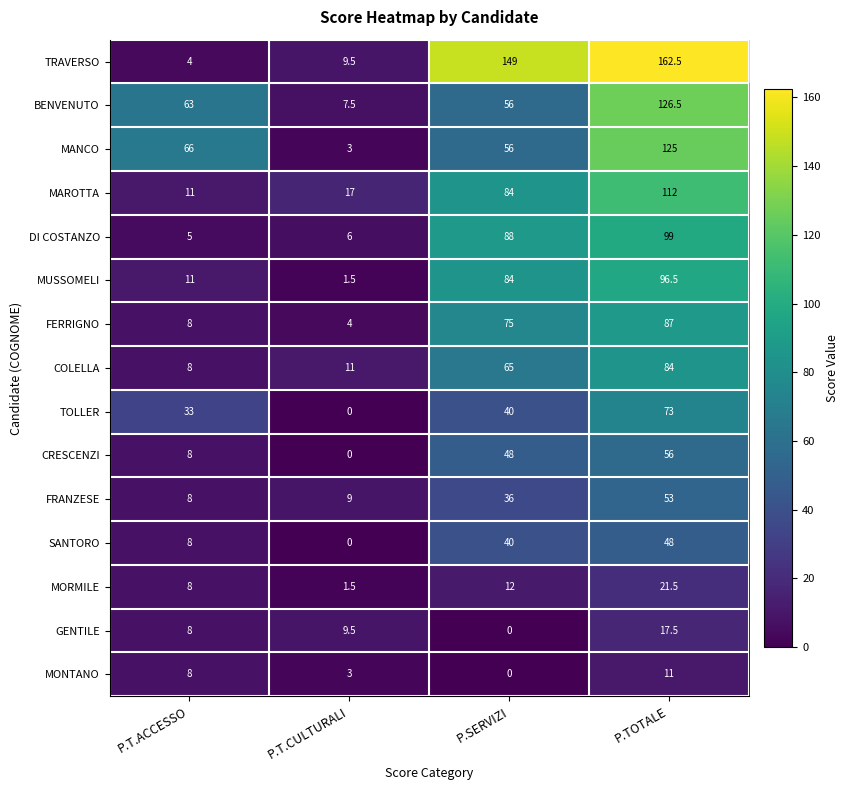

Which series changed the most between P.T.CULTURALI and P.SERVIZI?

TRAVERSO